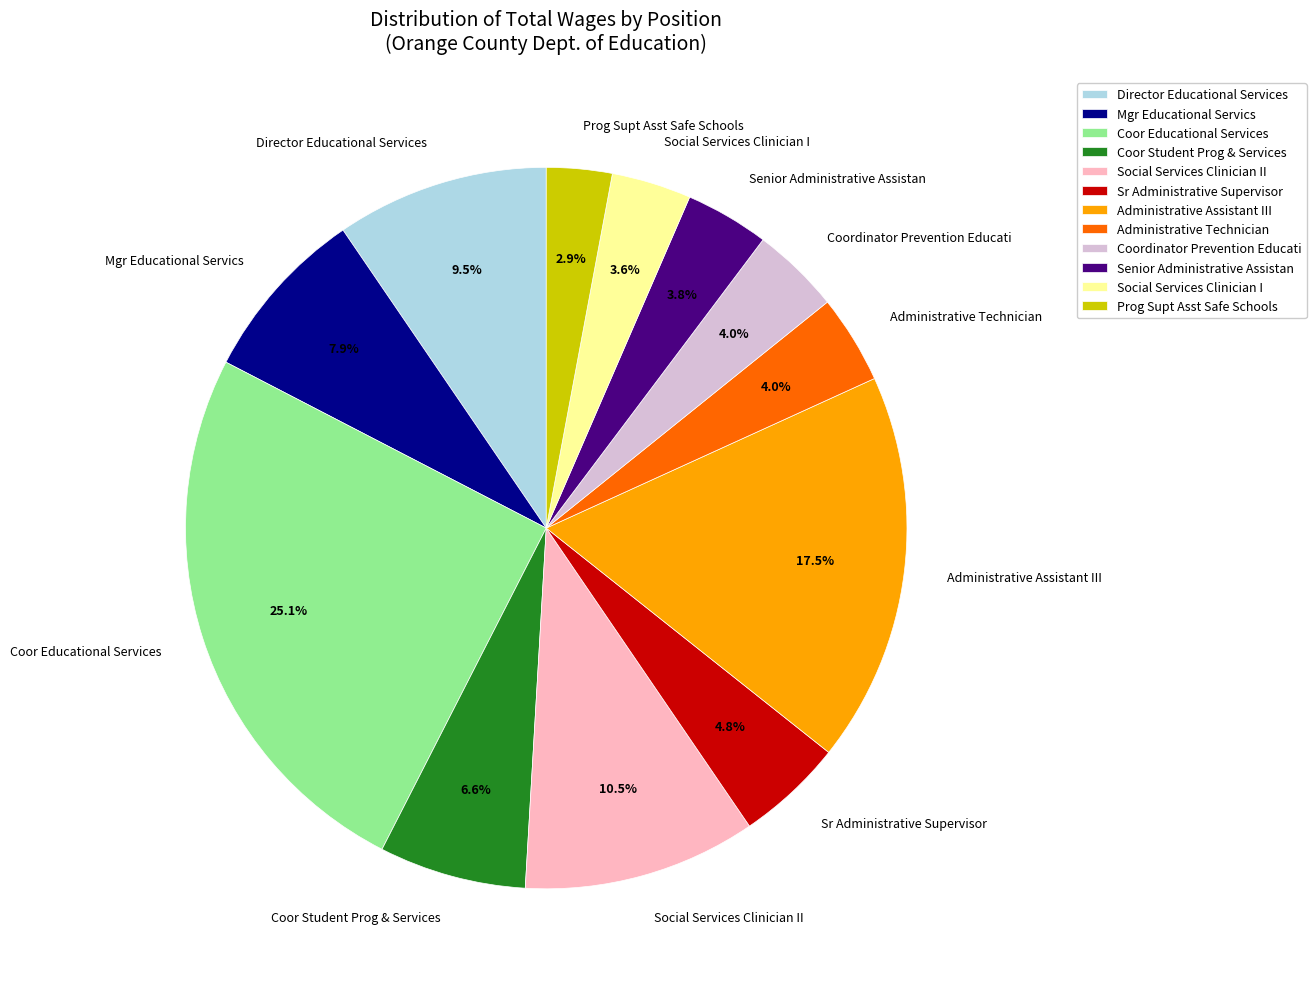

Combined, what portion of the pie is Director Educational Services and Mgr Educational Servics?

17.4%